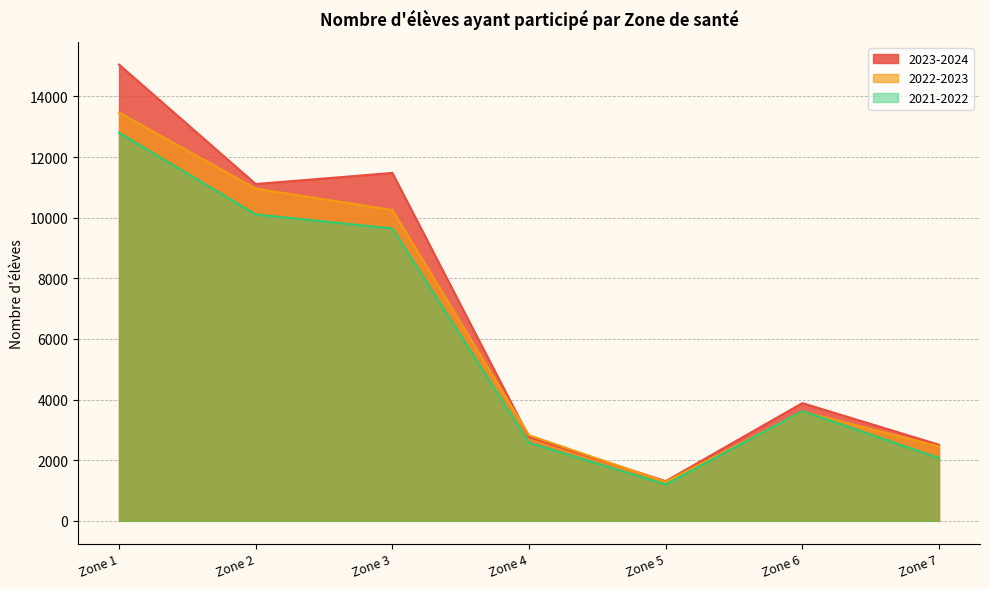

Which label corresponds to the largest value in the chart?

Zone 1